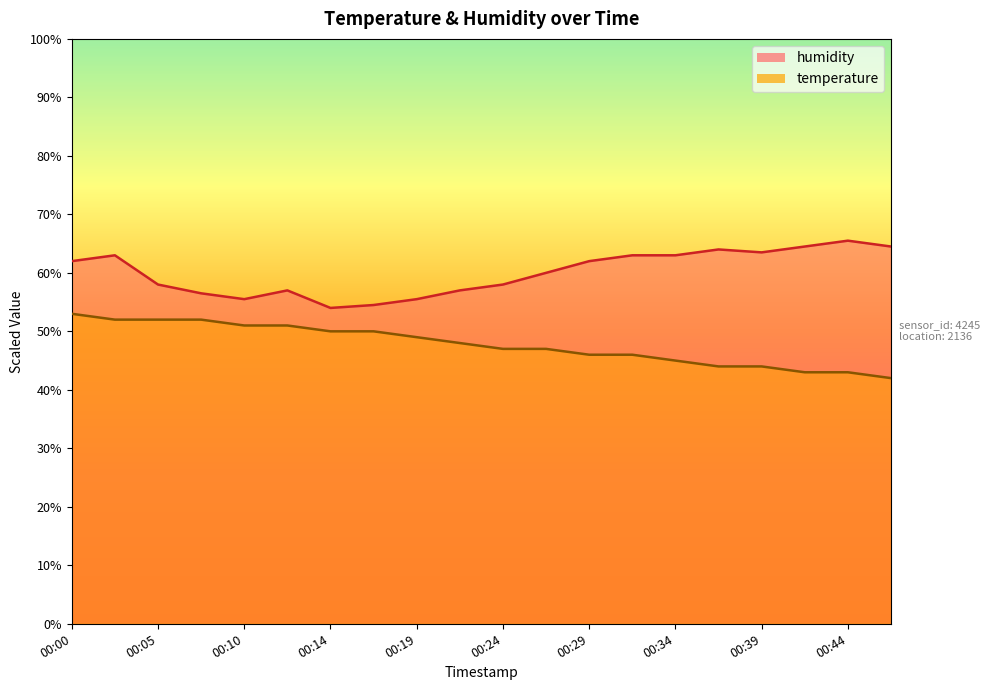

What are all the series names shown in the legend?

temperature, humidity